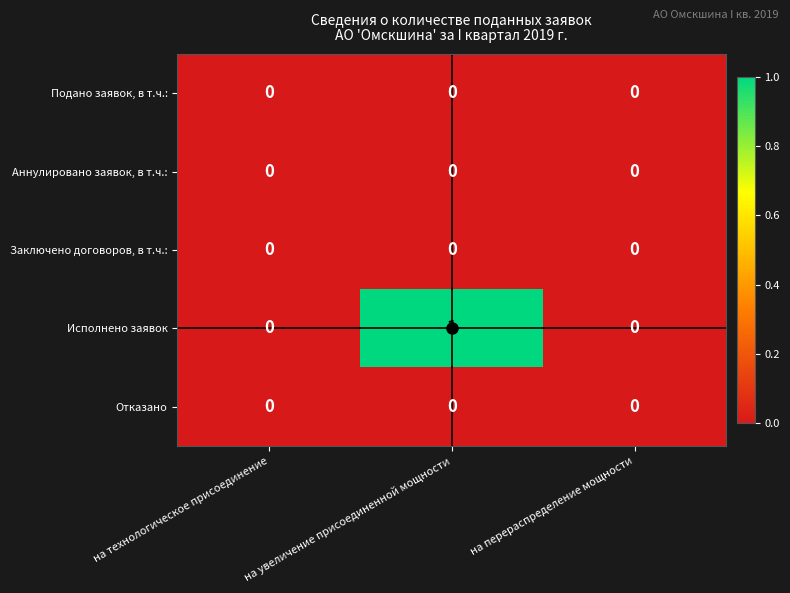

Which series has the largest range (max minus min)?

Исполнено заявок